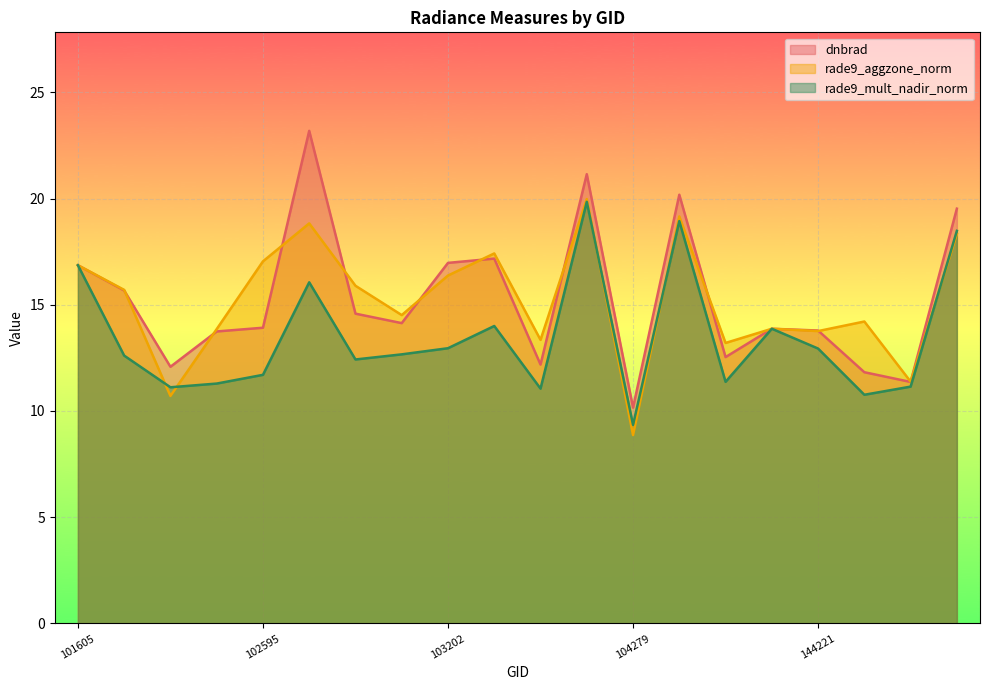

The value of rade9_mult_nadir_norm at 103083 is 12.7. True or false?

True